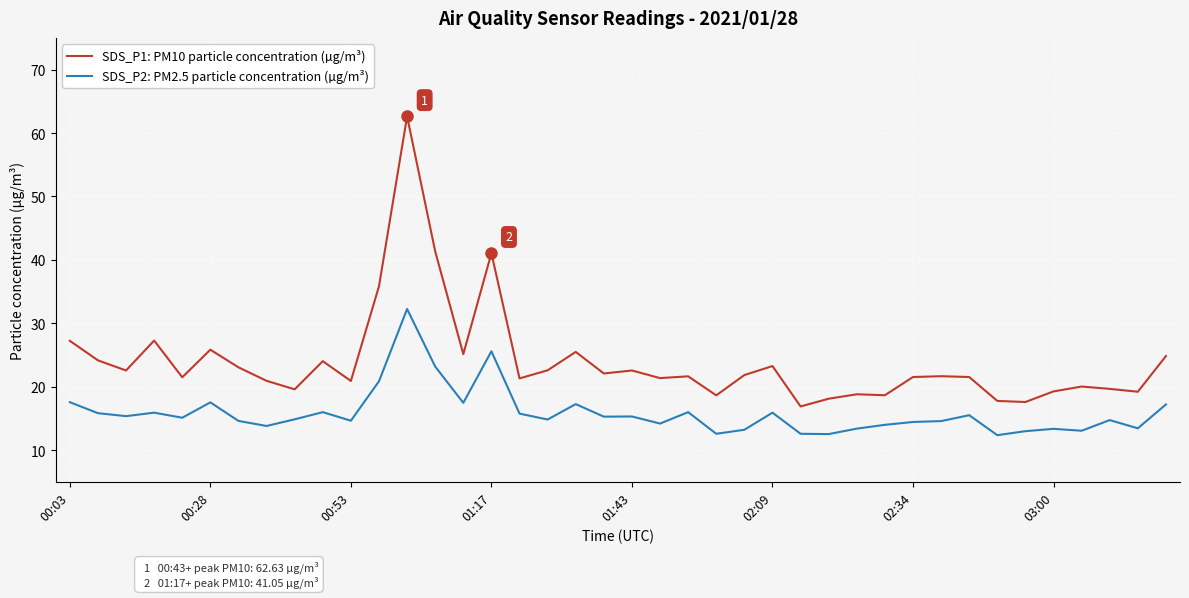

What is the lowest value of the SDS_P1: PM10 particle concentration (µg/m³) series?

16.9